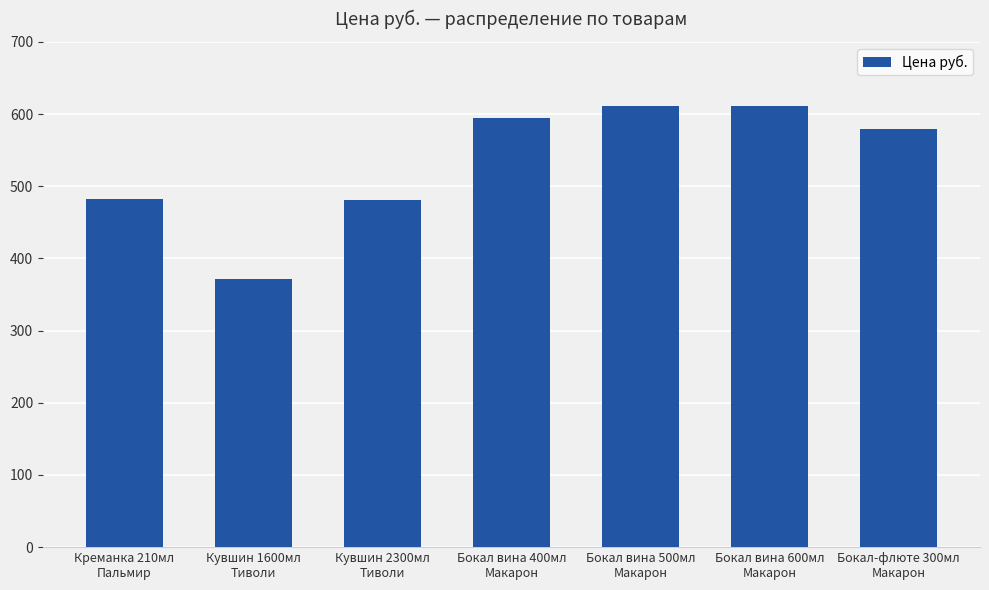

What is the smallest value displayed?

371